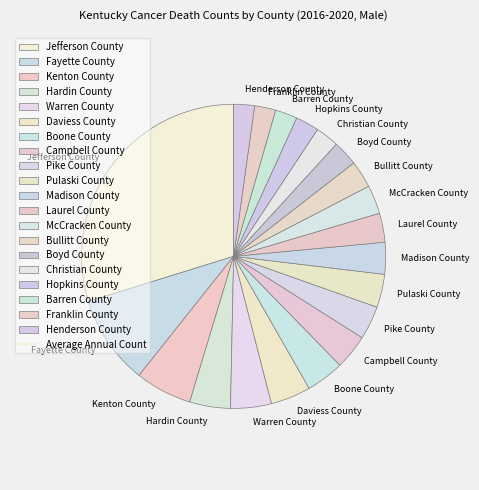

What is the largest slice in the pie chart?

Jefferson County